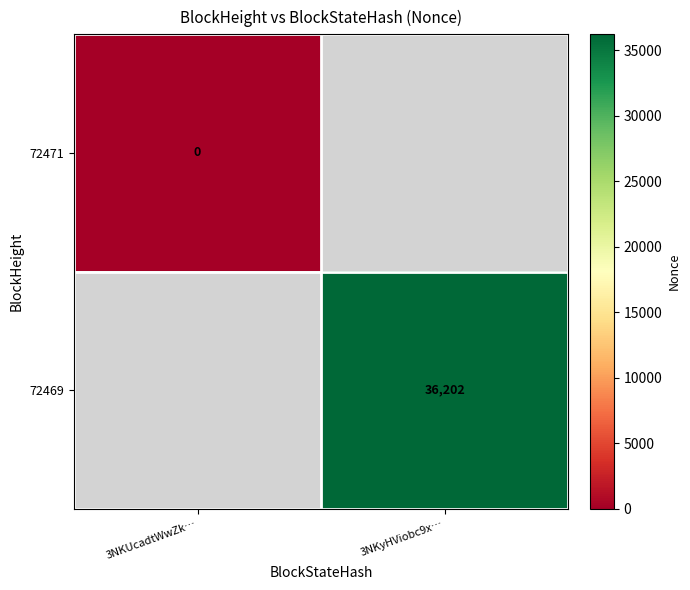

True or false: 72469 has a value of 55560 at 3NKyHViobc9x….

False